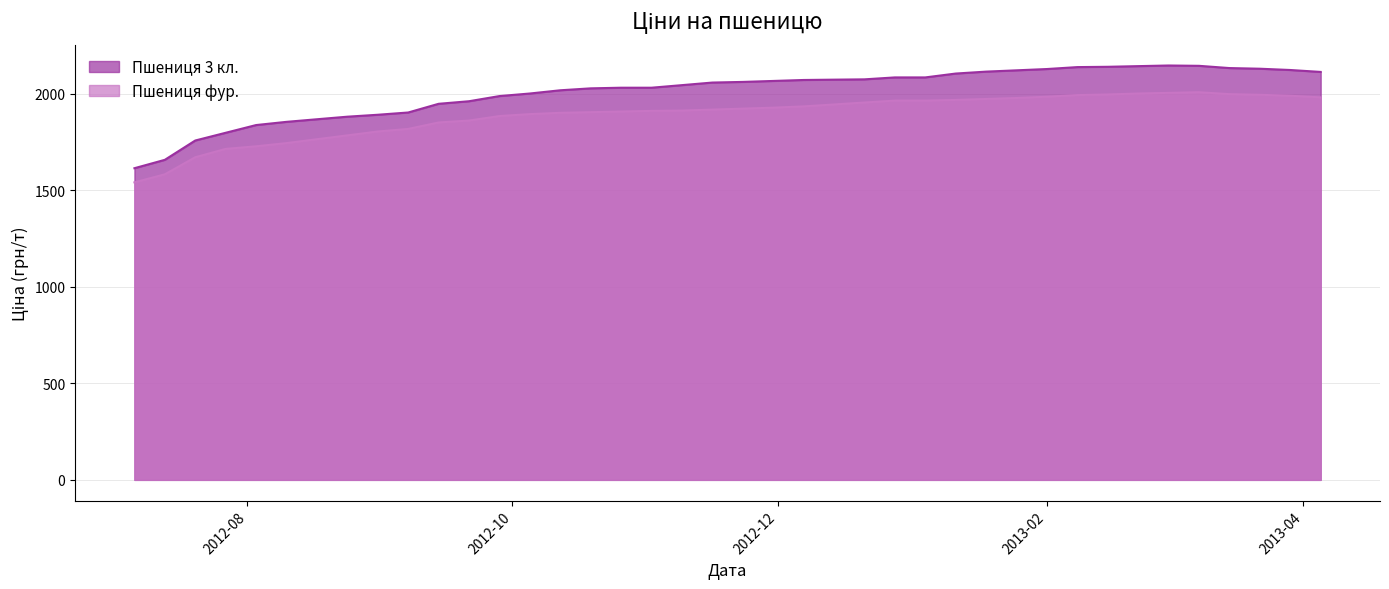

Is the value of Пшениця фур. at 2012-07-06 greater than the value of Пшениця 3 кл. at 2012-07-13?

No